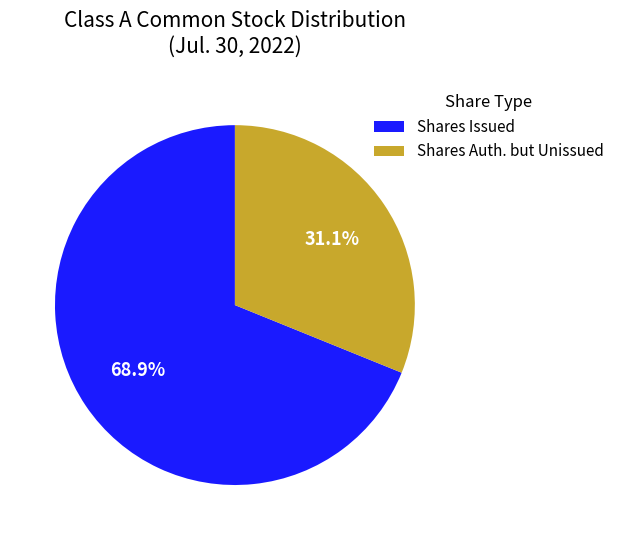

Does any single category account for the majority?

Yes